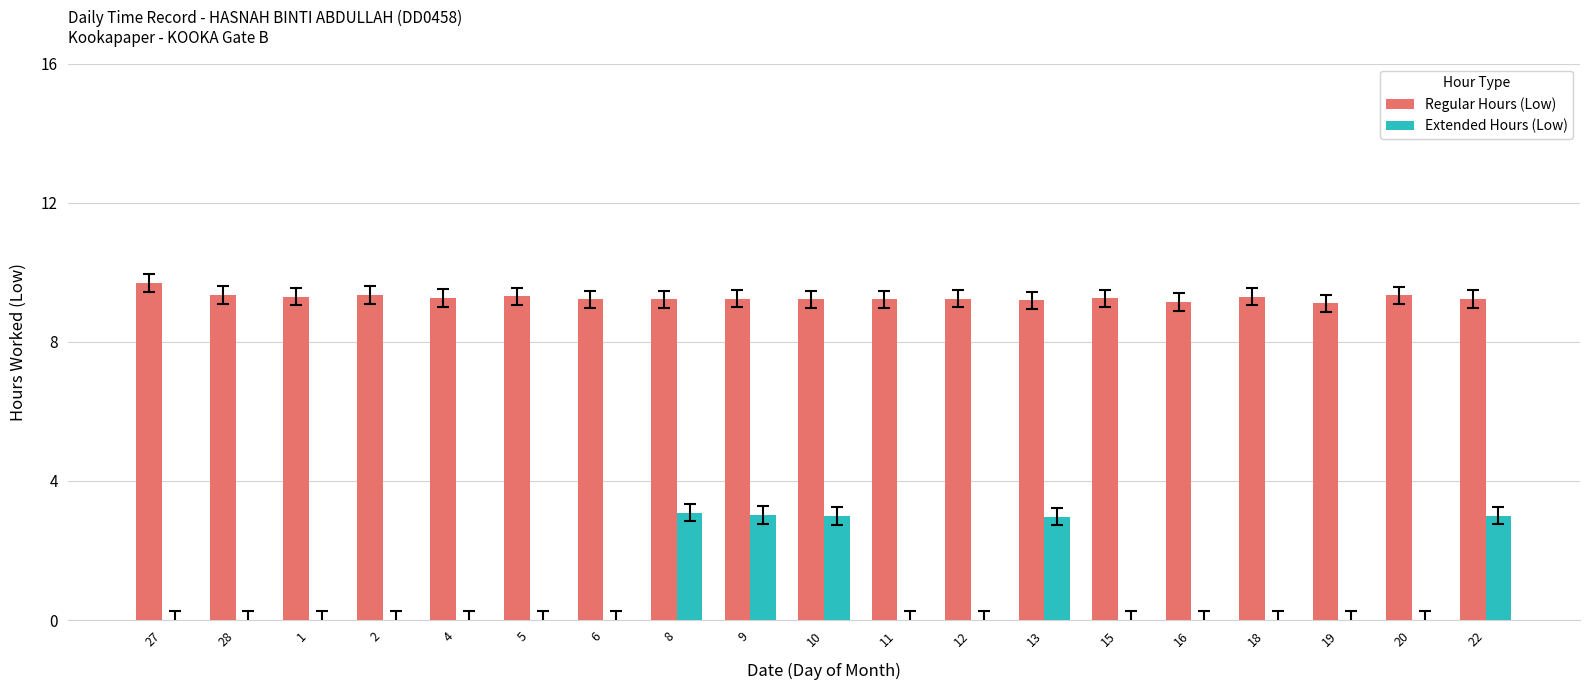

Which series has the widest spread of values?

Extended Hours (Low)